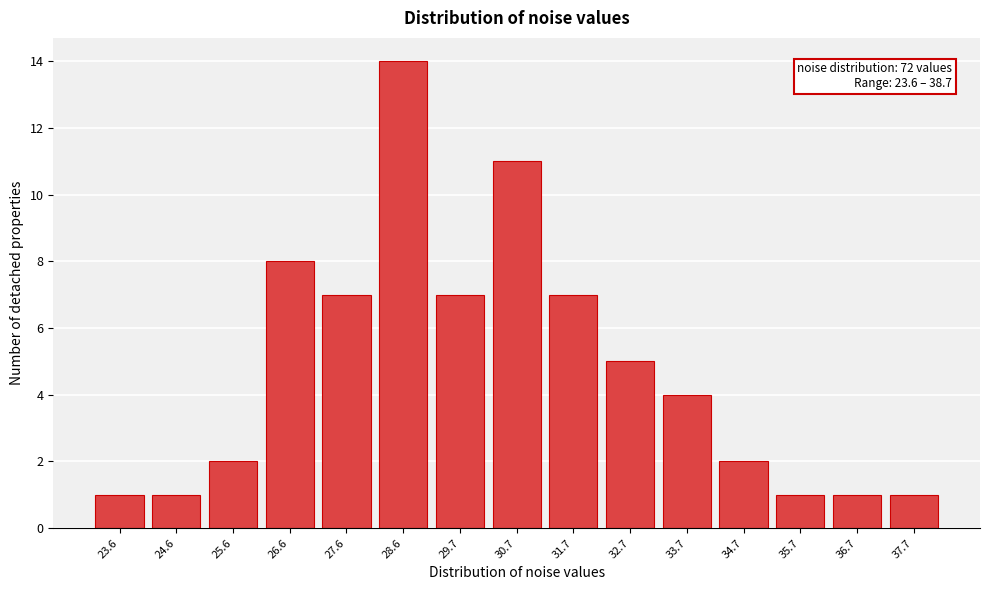

Reading right to left, list all the values displayed in this chart.

1	1	1	2	4	5	7	11	7	14	7	8	2	1	1